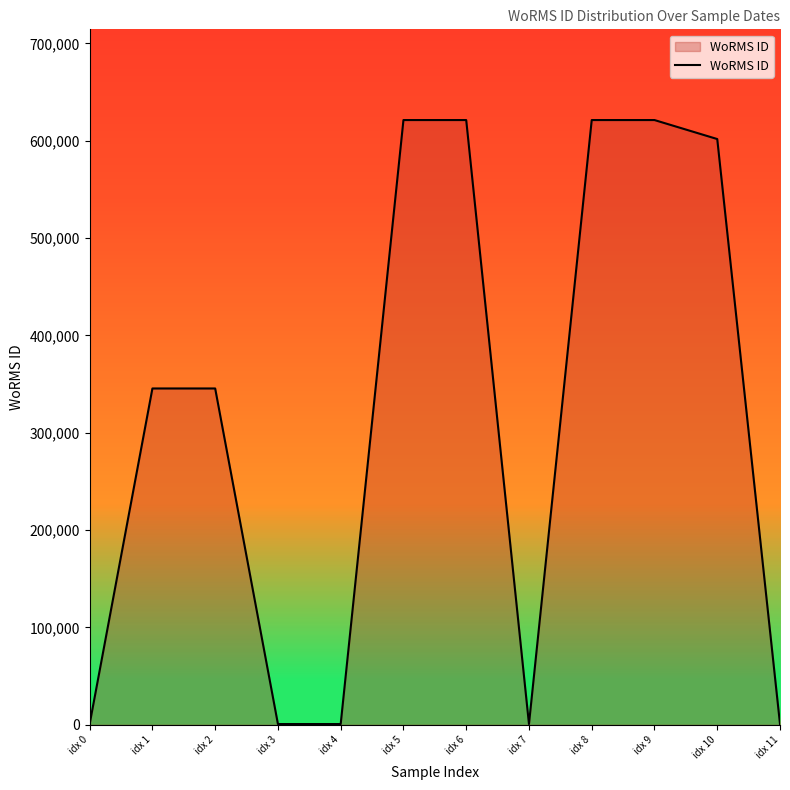

What is the sum of all values?

3781439